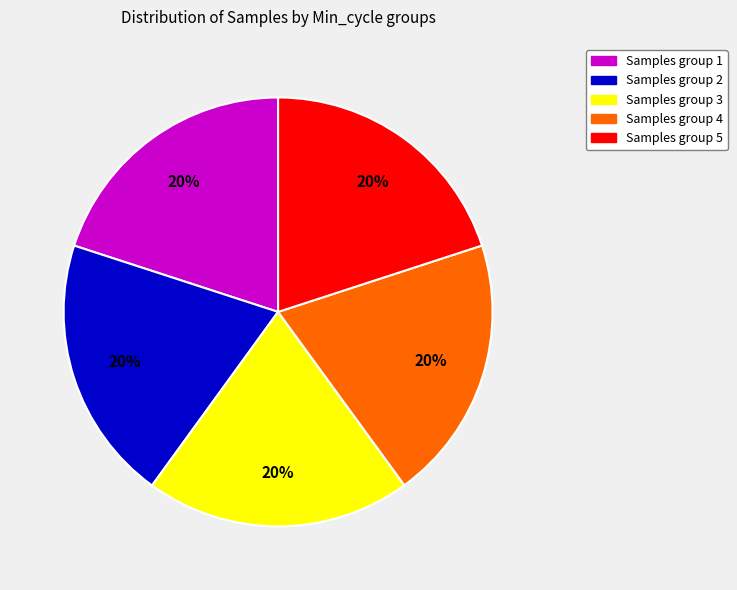

To the nearest percent, what is the average slice percentage?

20%